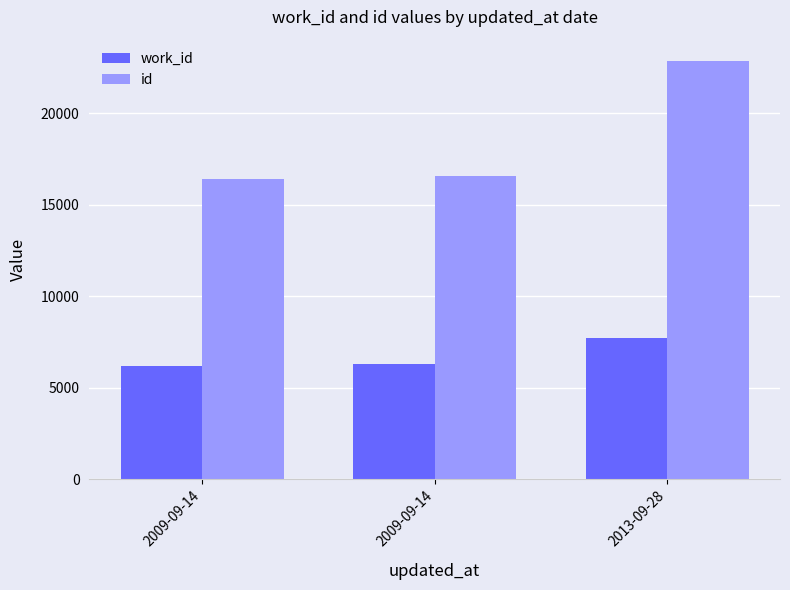

Which category has the highest value across all series?

2013-09-28